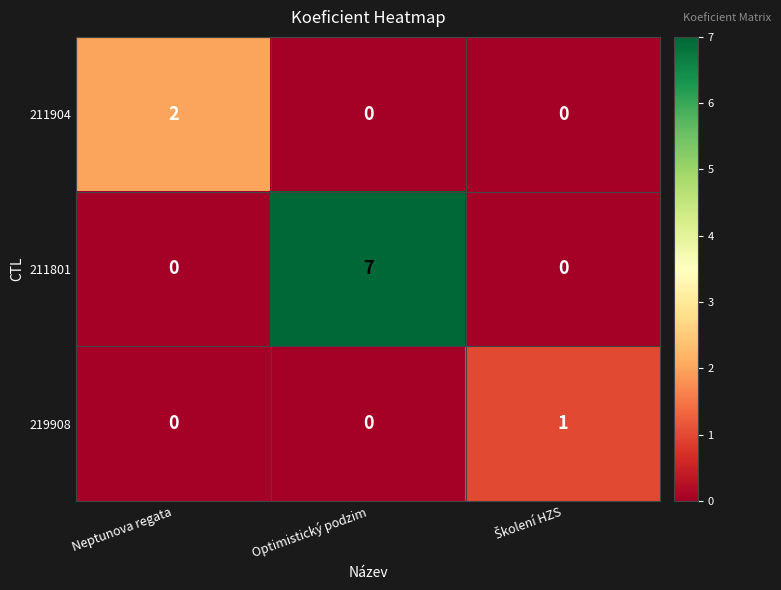

The value of 211904 at Neptunova regata is 3. True or false?

False